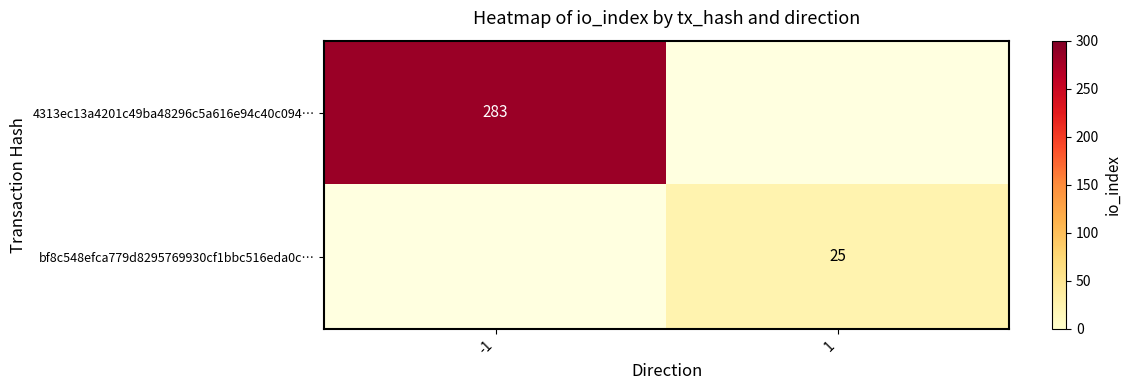

The bf8c548efca779d8295769930cf1bbc516eda0c… series shows 25 at 1. True or false?

True